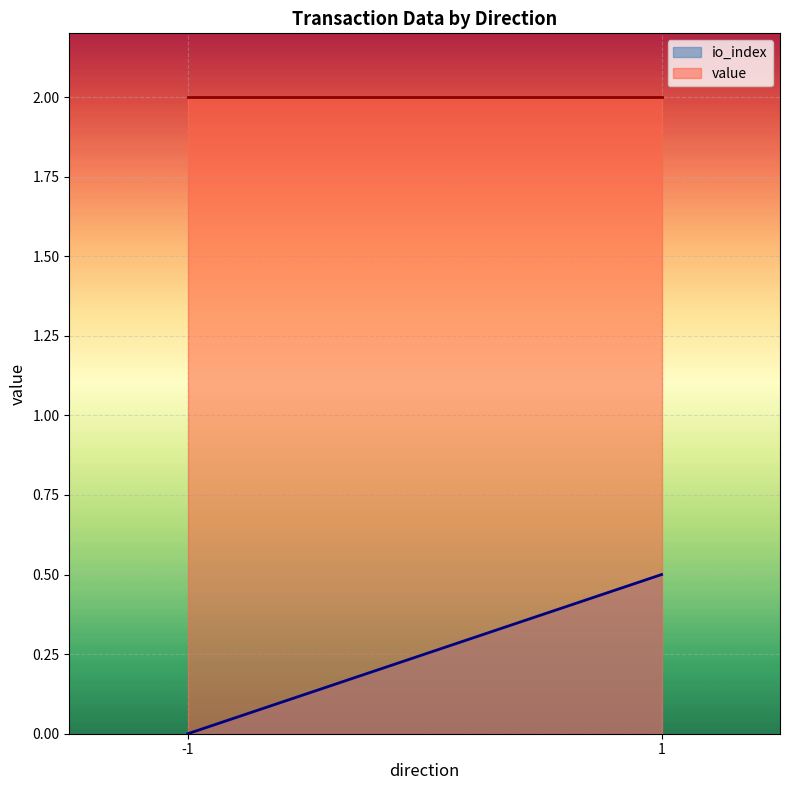

Does the chart display data point markers on the line(s)?

No